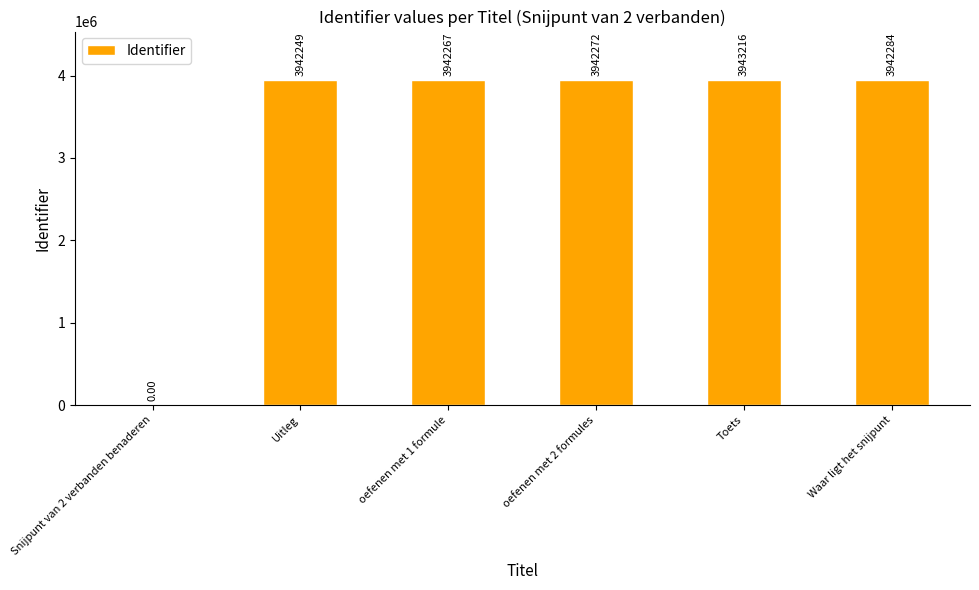

At which category does the chart reach its peak across all series?

Toets